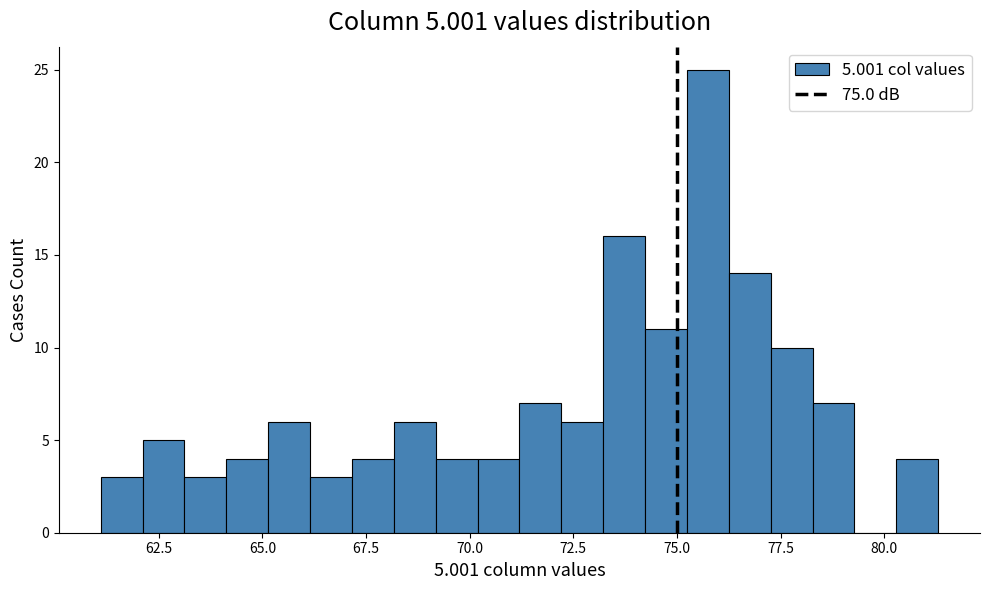

Read against the x-axis, roughly where is the centre of the tallest bar?

75.5